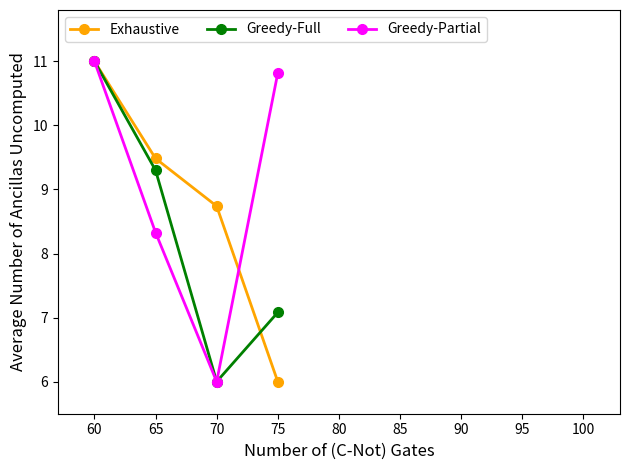

How many data points does each series have?

4